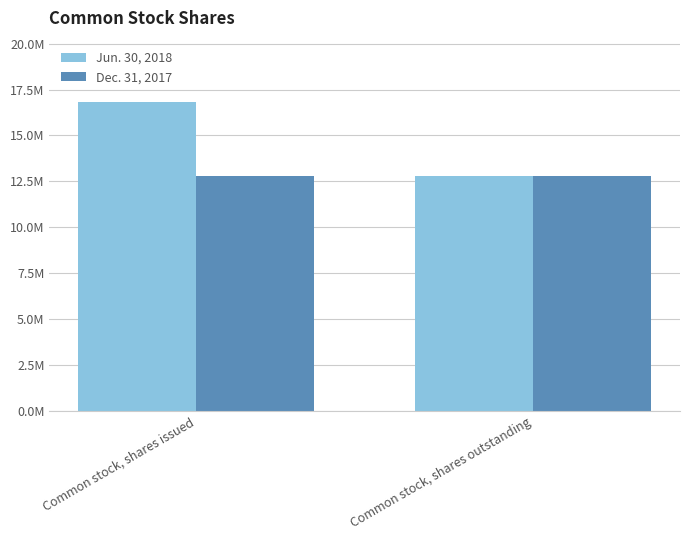

Does the chart contain any negative values?

No